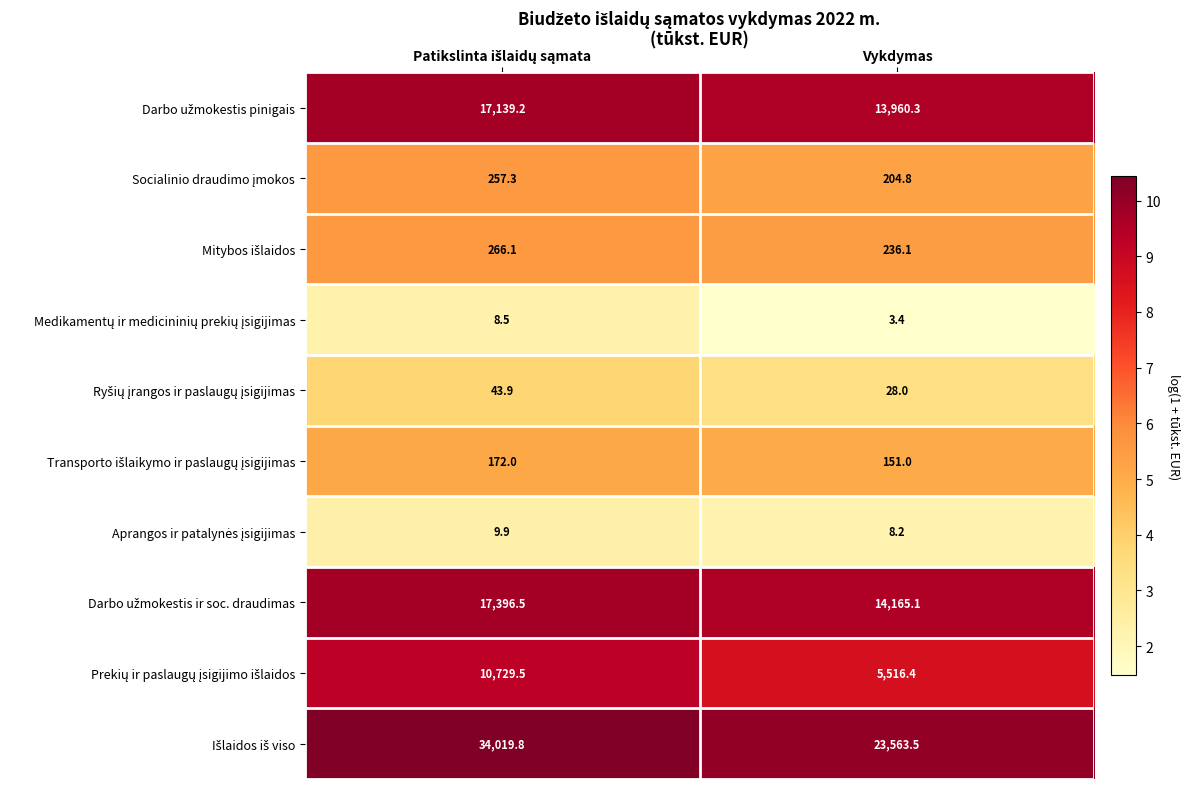

At which category does the chart reach its minimum across all series?

Vykdymas